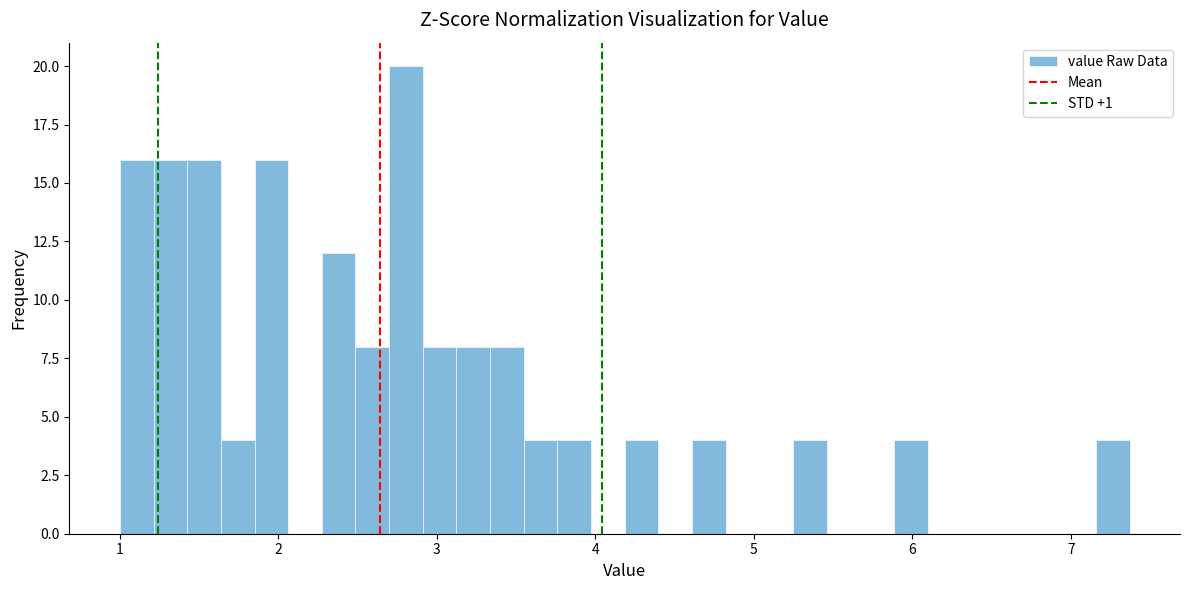

Around what value on the x-axis is the tallest bar? Give the approximate position of its centre, as read against the axis.

2.8